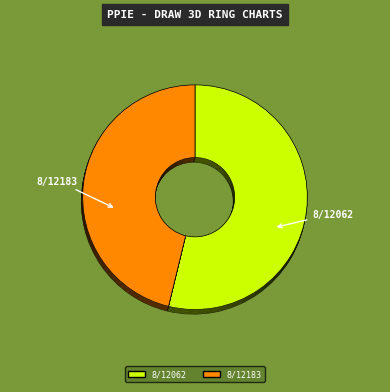

Which category has the smallest portion of the pie?

8/12183